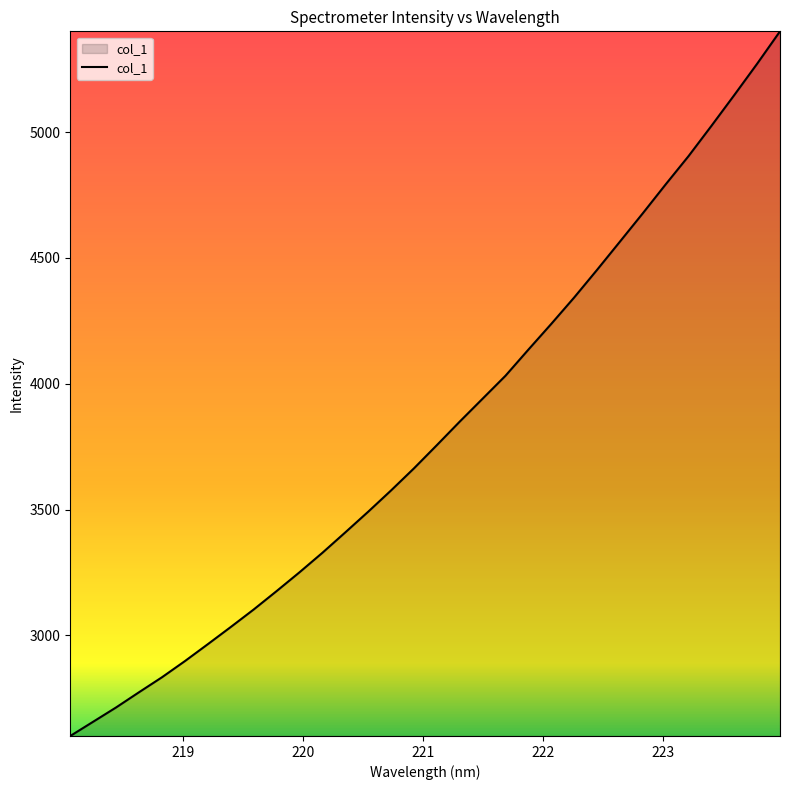

How many values exceed 3755?

16